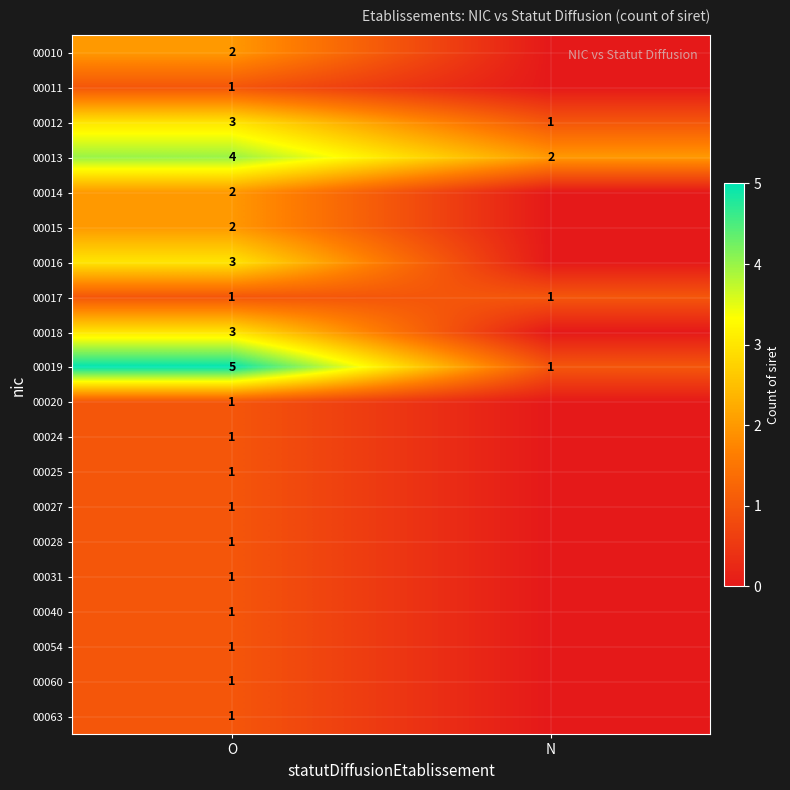

What is the greatest value displayed?

5